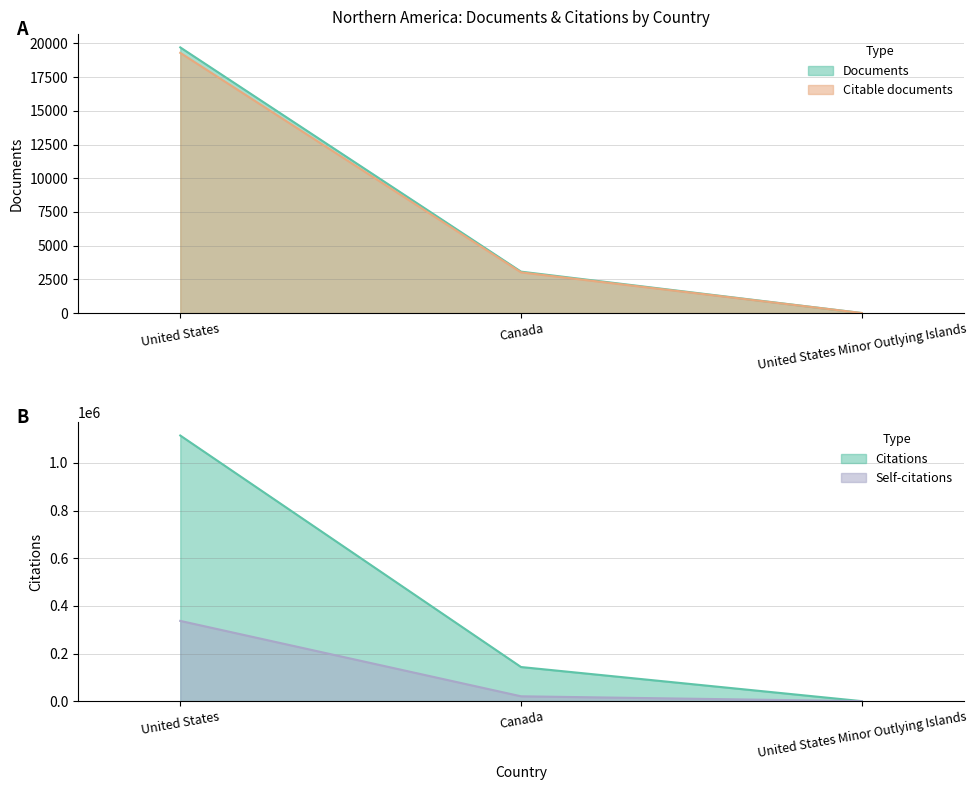

True or false: Citations has a value of 2 at United States Minor Outlying Islands.

True